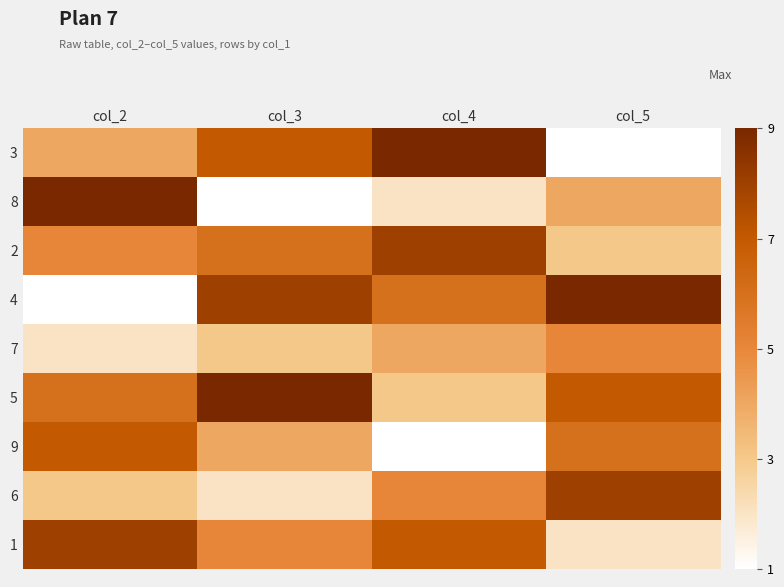

Rank the series at col_5 from lowest to highest value.

3, 1, 2, 8, 7, 9, 5, 6, 4